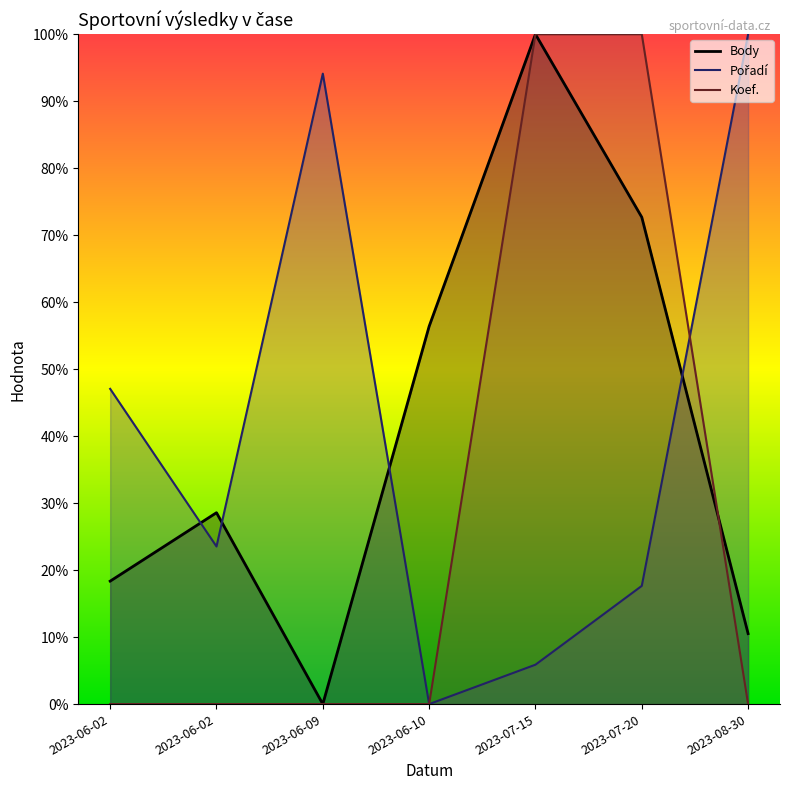

What is the total value across all series at 2023-07-15?

205.9